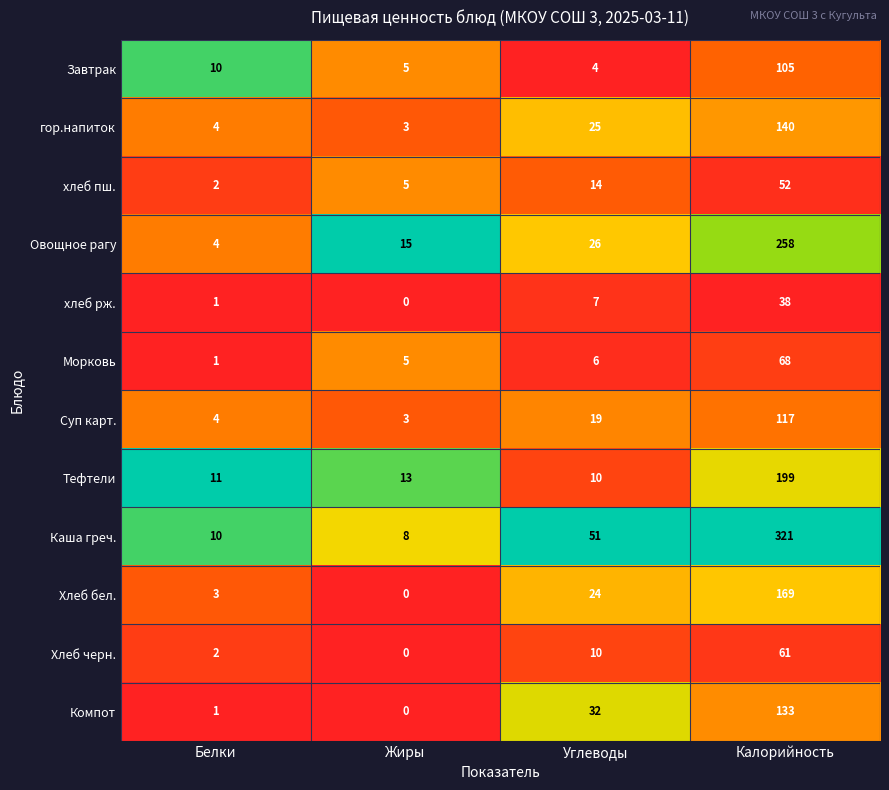

True or false: Суп карт. has a value of 68 at Калорийность.

False